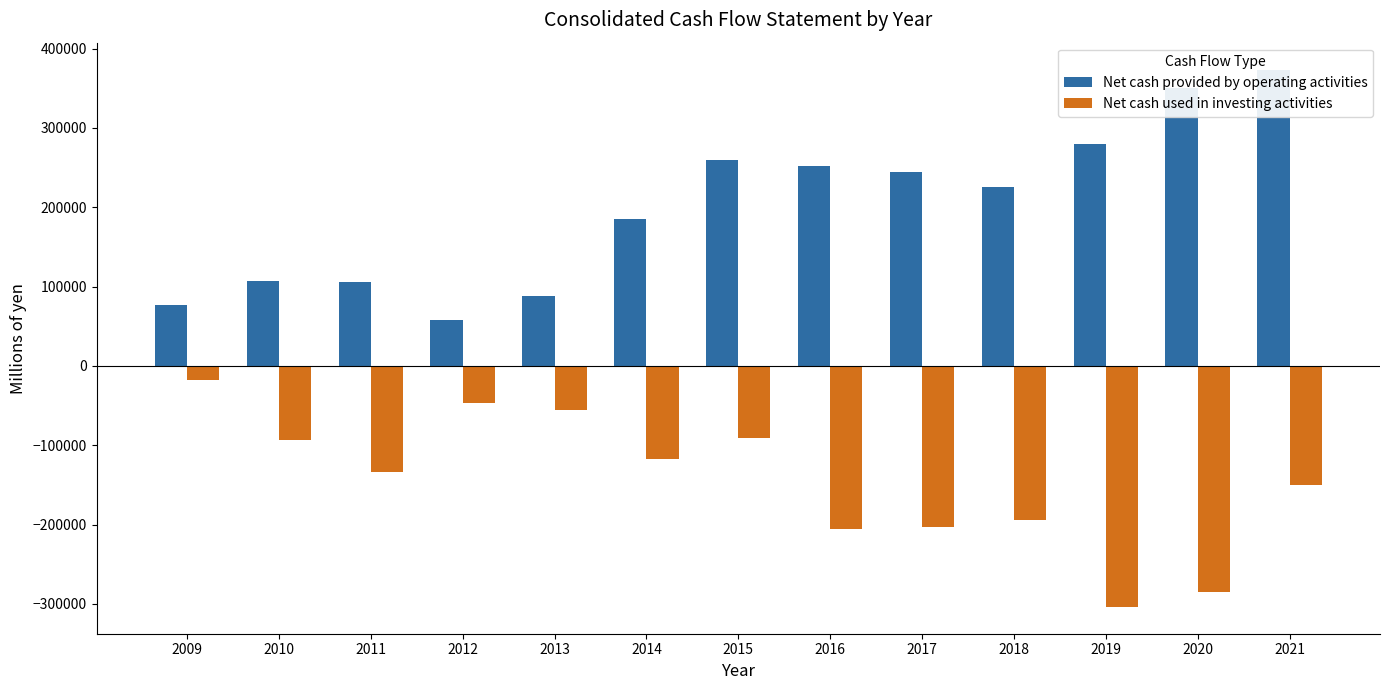

What is the maximum value for Net cash used in investing activities?

-18106